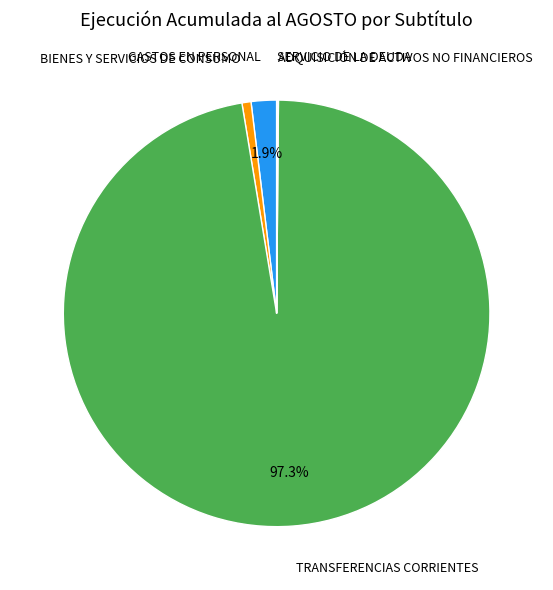

Does any single category account for the majority?

Yes